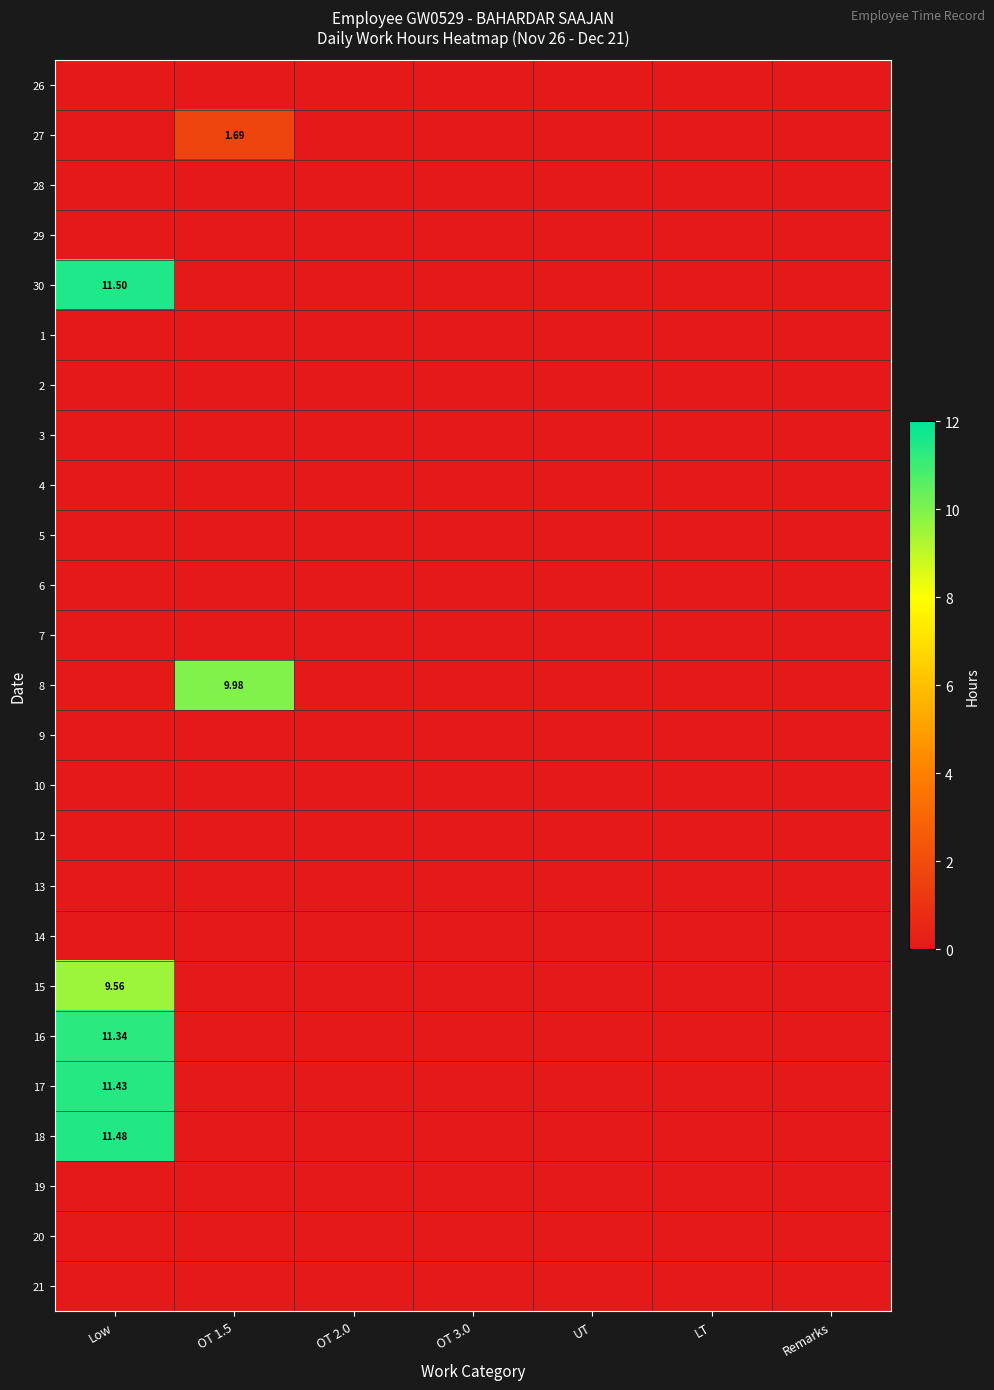

What is the sum of the 27 values at OT 1.5 and Low?

1.7